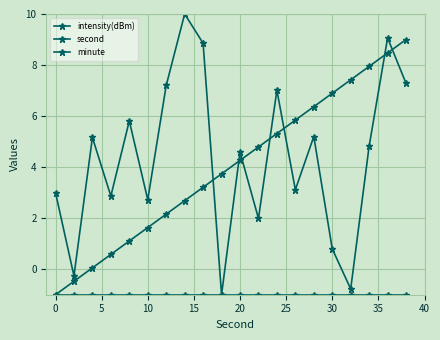

What is the difference between the maximum and minimum values in the intensity(dBm) series?

11.0